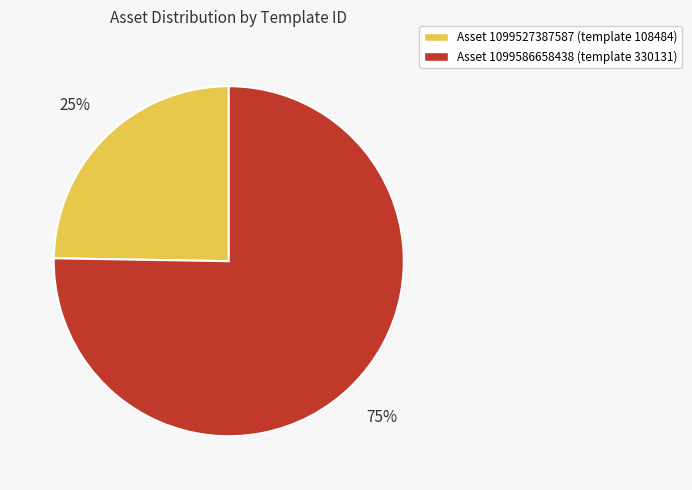

Does any single category account for the majority?

Yes